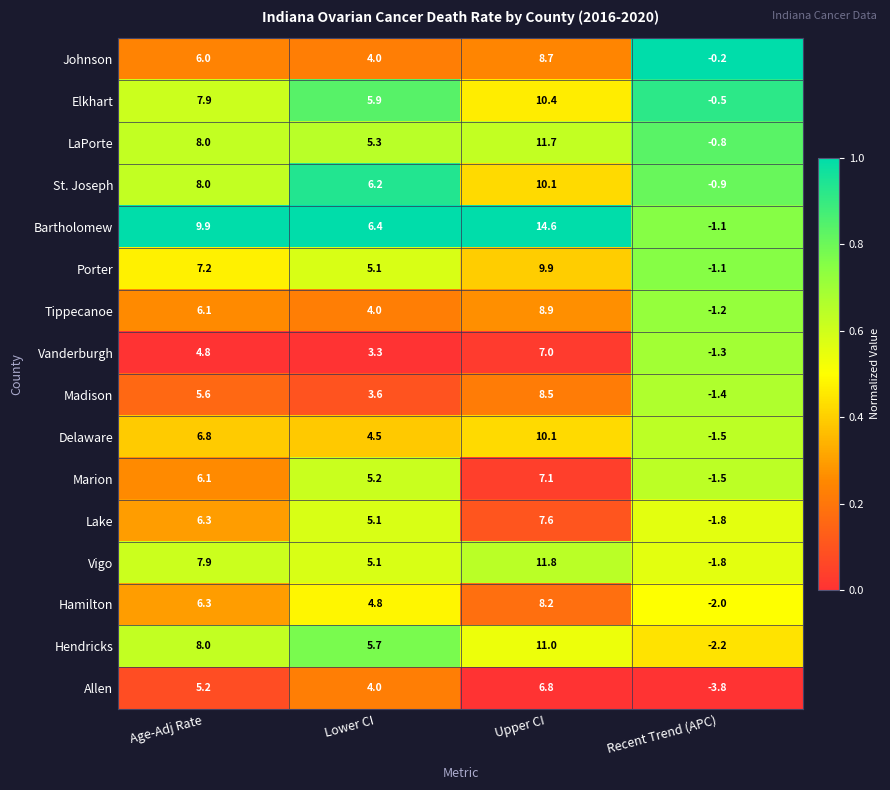

Count the number of categories in the chart.

4